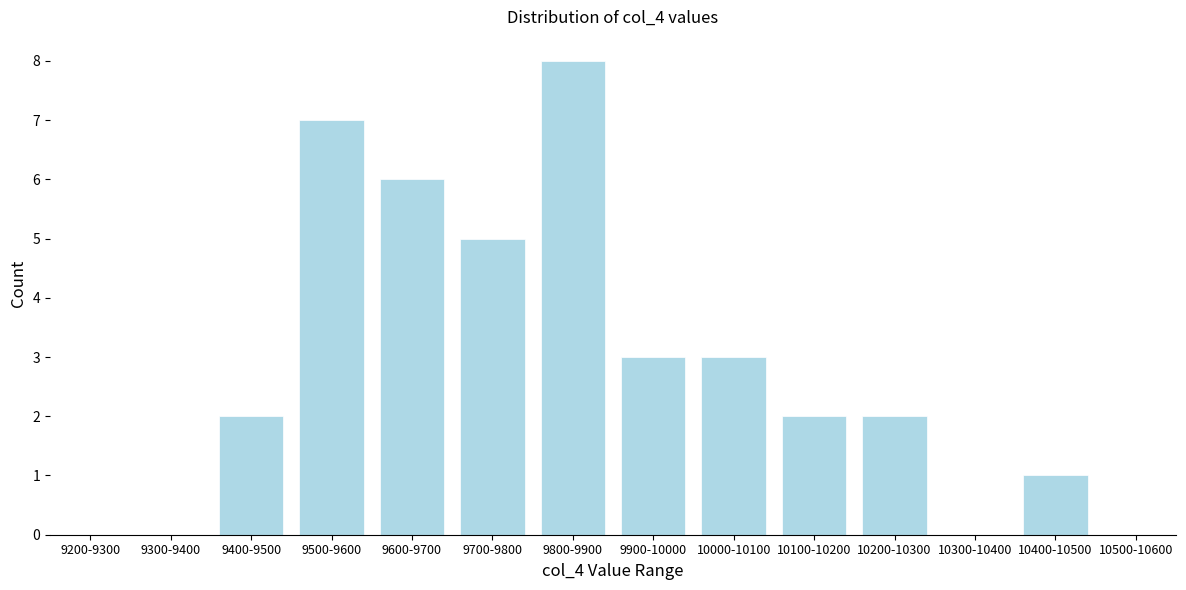

Reading left to right, transcribe all the data shown in this chart.

9200-9300=0	9300-9400=0	9400-9500=2	9500-9600=7	9600-9700=6	9700-9800=5	9800-9900=8	9900-10000=3	10000-10100=3	10100-10200=2	10200-10300=2	10300-10400=0	10400-10500=1	10500-10600=0